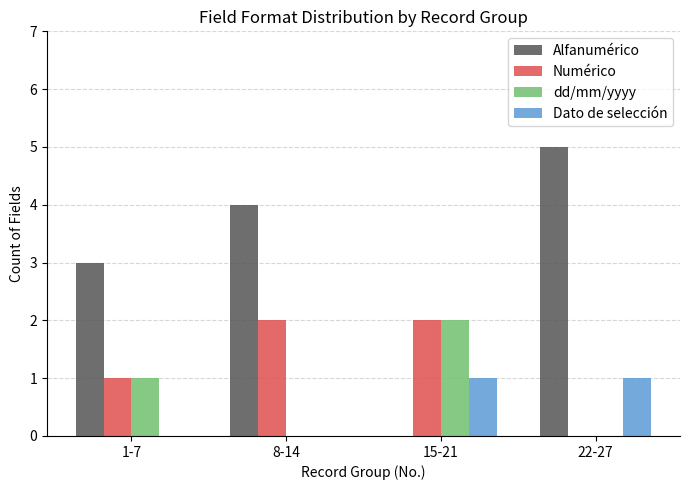

What is the sum of all Numérico values?

5